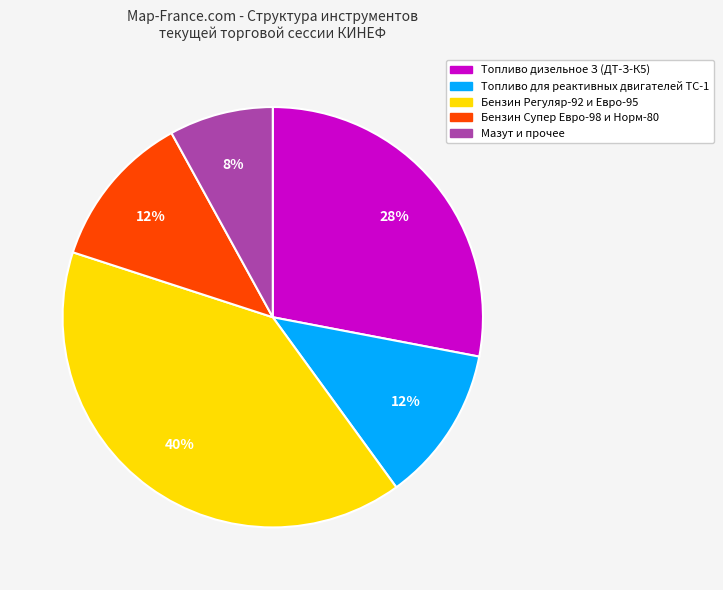

Is there a majority slice in this chart?

No